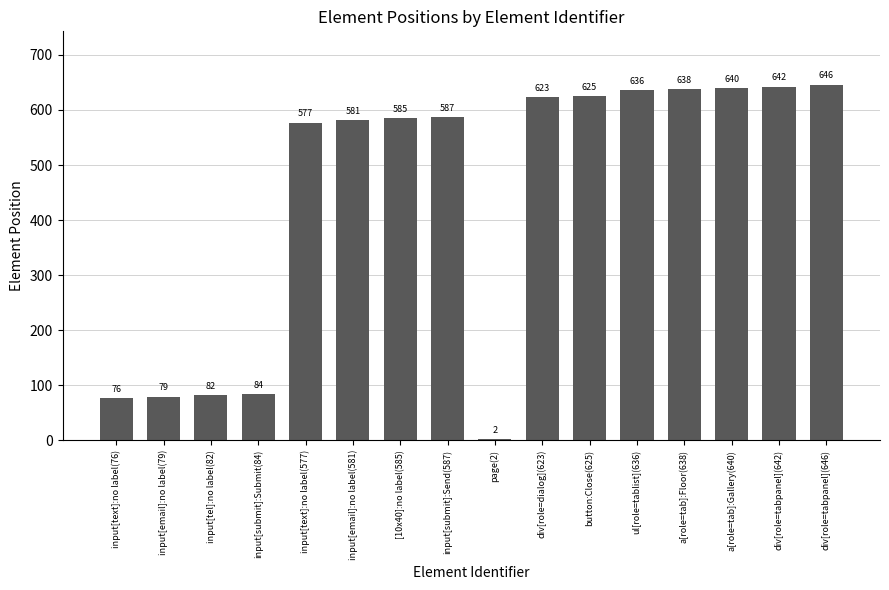

Read the value at button:Close(625).

625